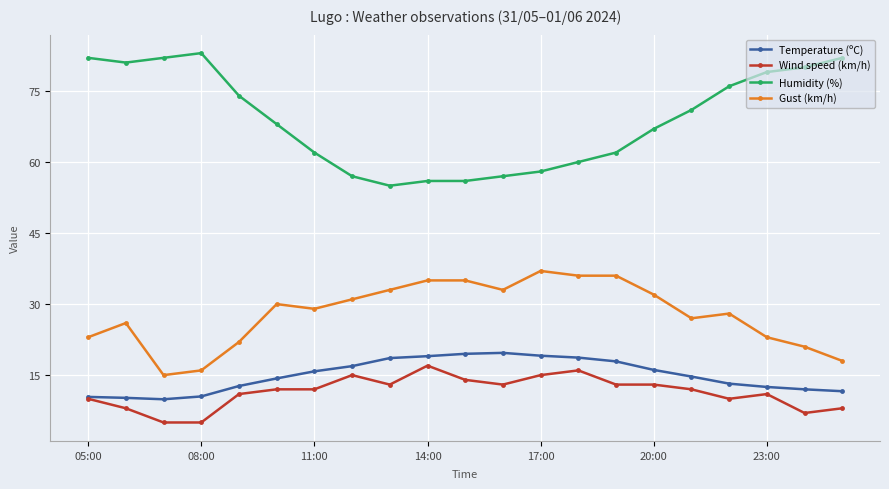

What is the value of the Humidity (%) point at the 8th from the left?

57.0